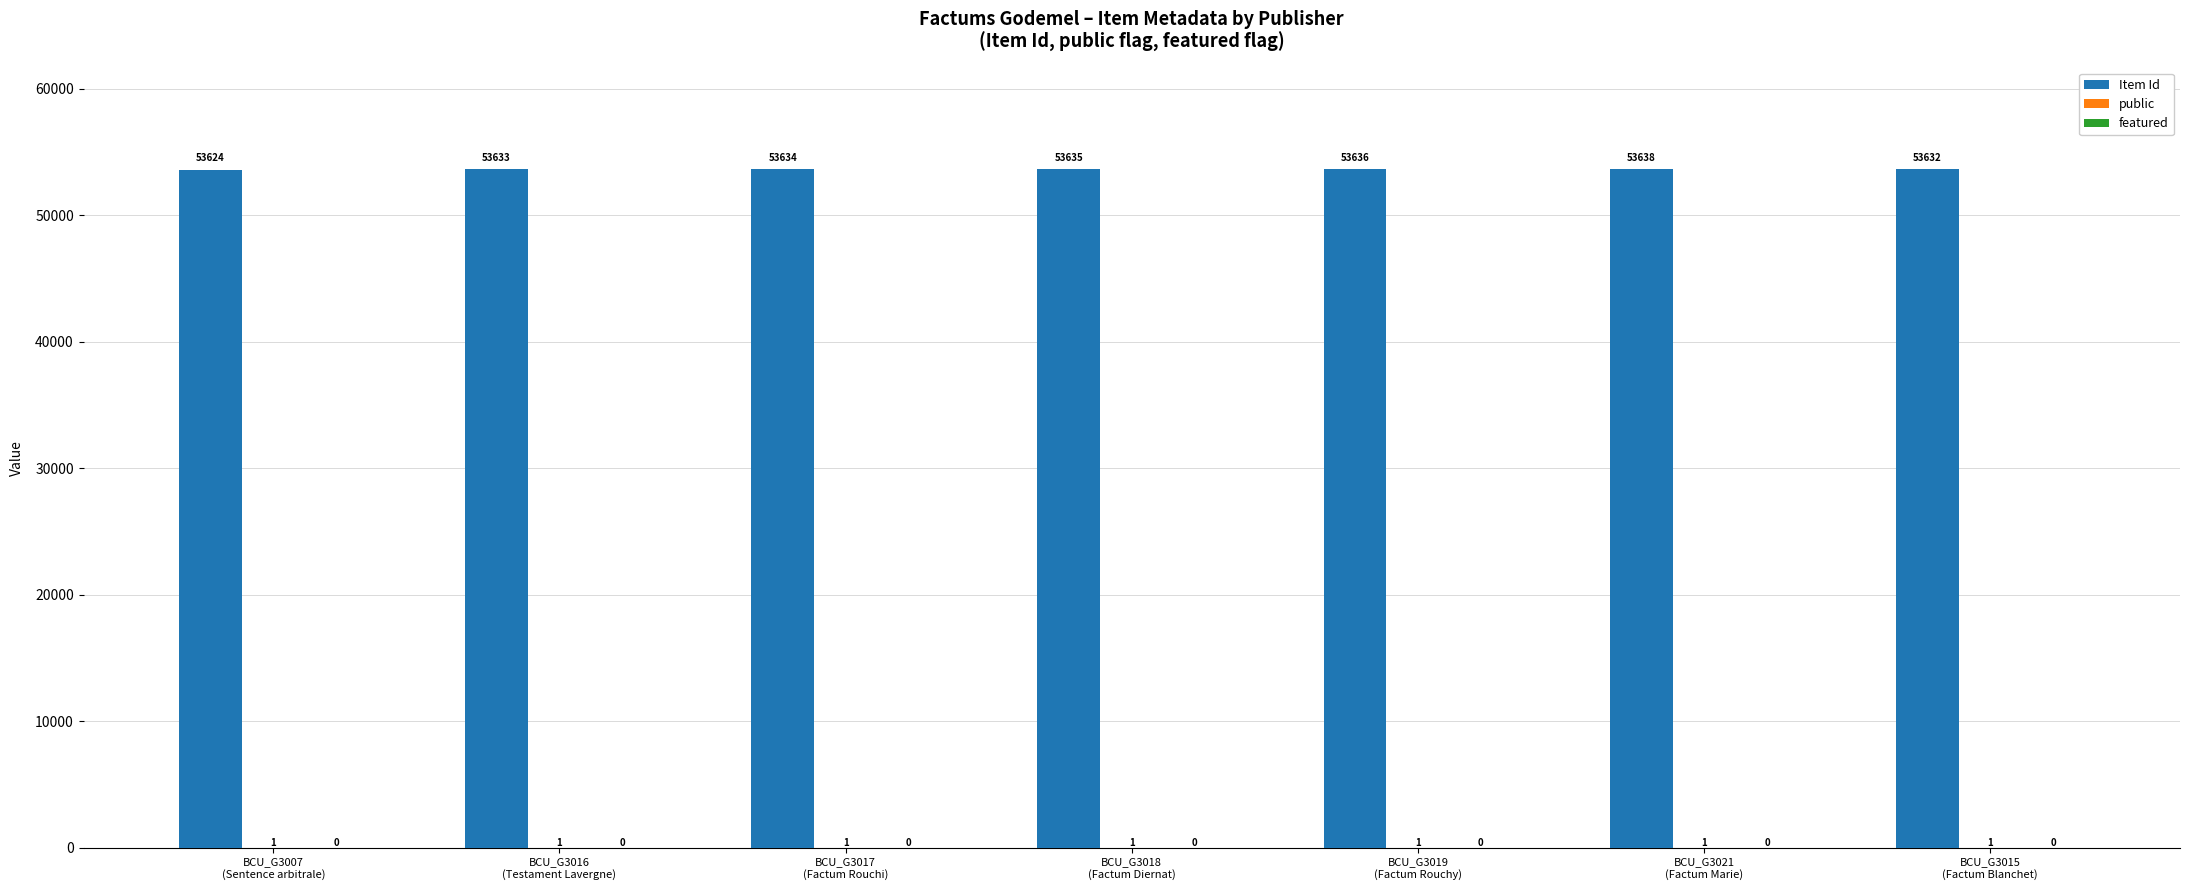

Which series has the largest total across all categories?

Item Id